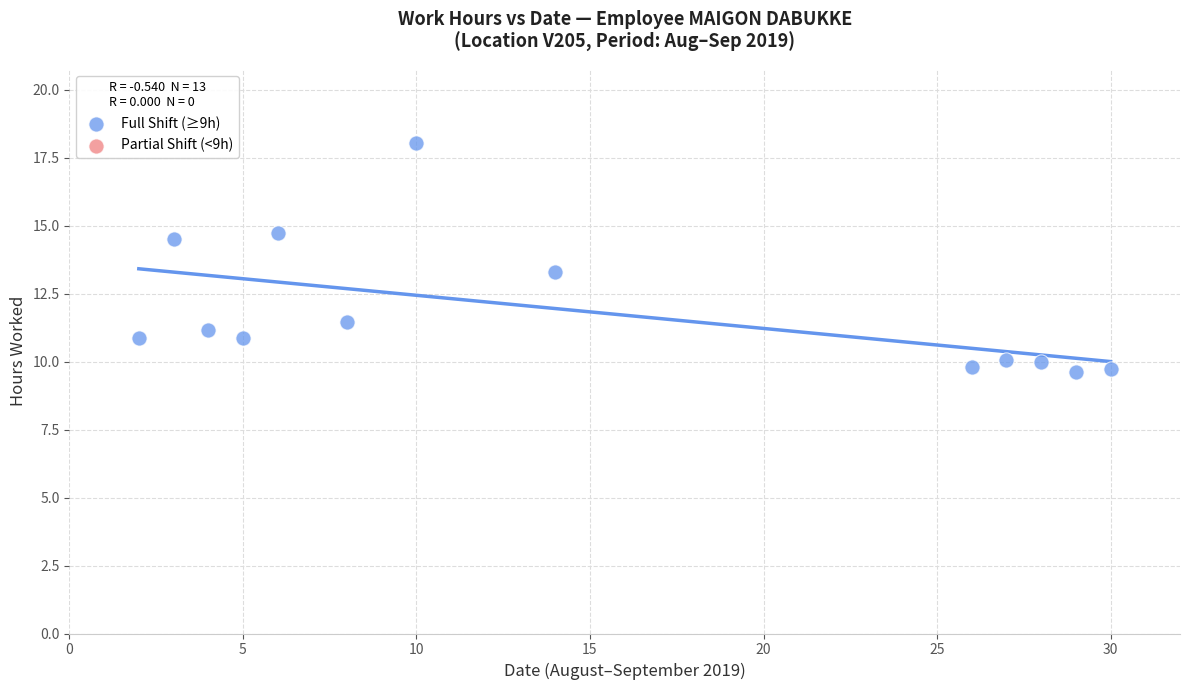

What Y value in the scatter plot is closest to 13?

13.3